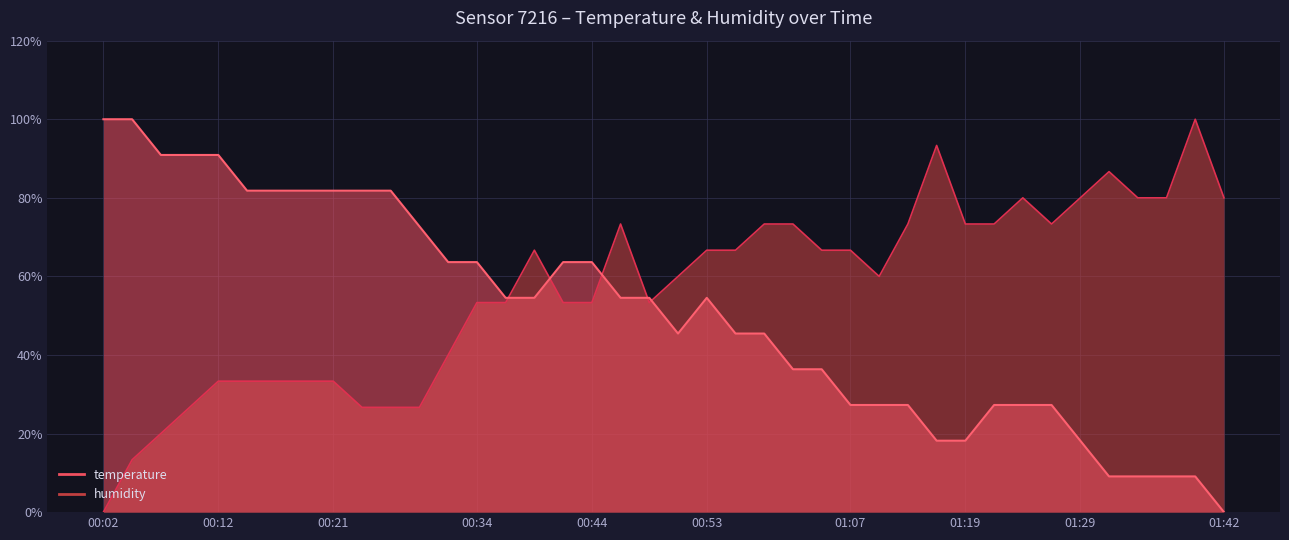

How many intersections are there between temperature and humidity?

5